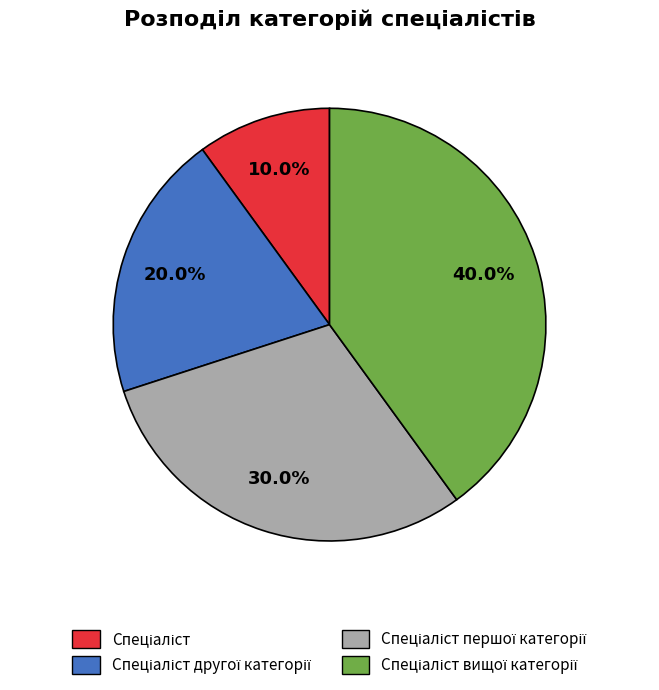

Is there a majority slice in this chart?

No